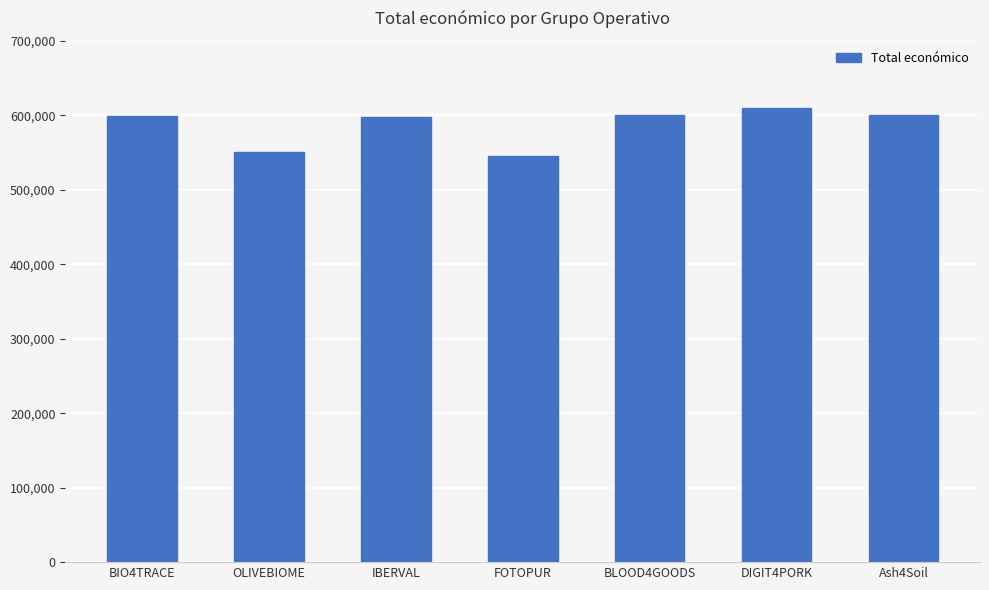

What is the smallest value displayed?

544746